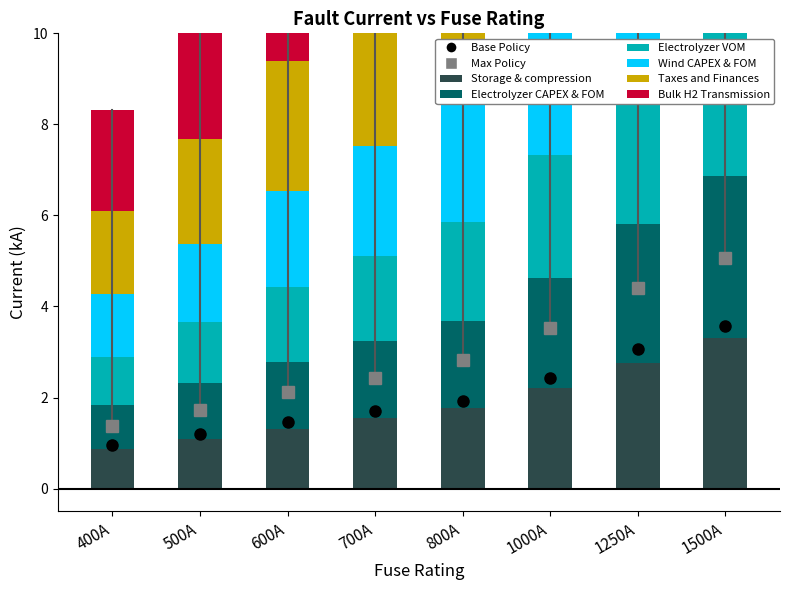

At which label is Electrolyzer CAPEX & FOM closest to 2?

800A